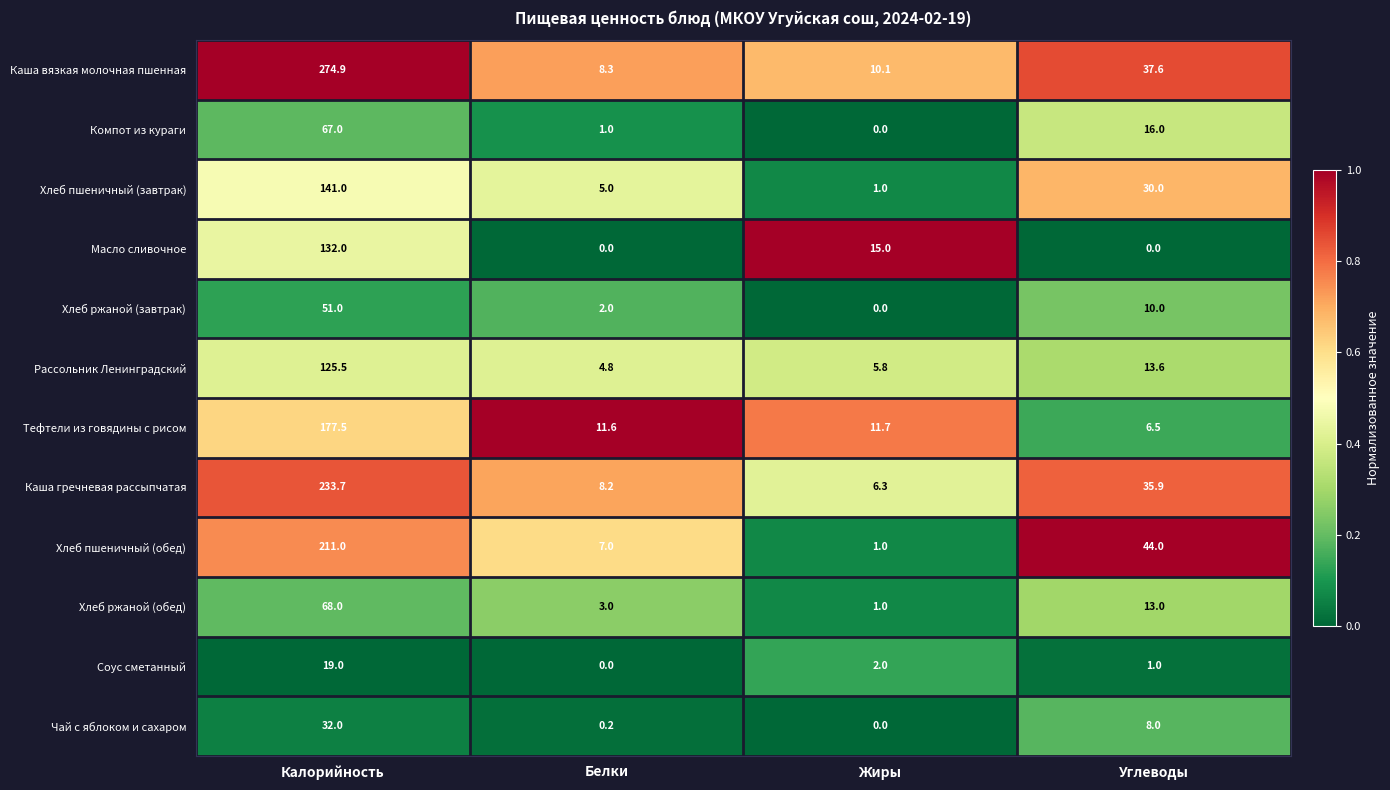

The Масло сливочное series shows 15.0 at Жиры. True or false?

True